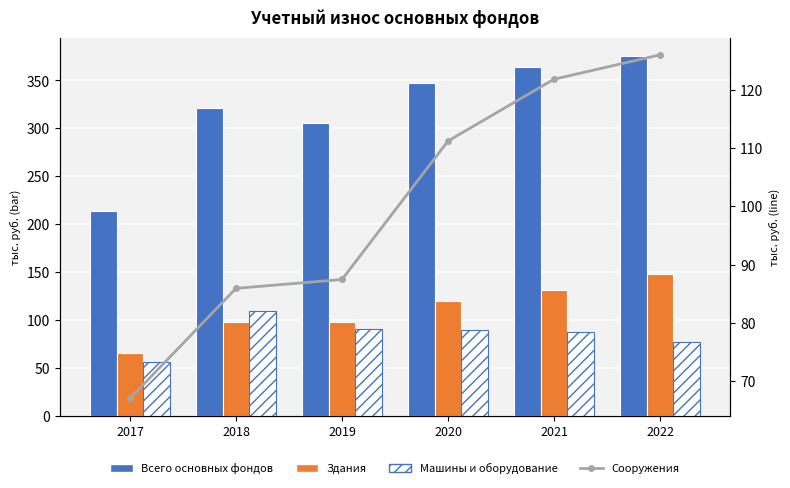

At which label does Машины и оборудование first exceed 89?

2018